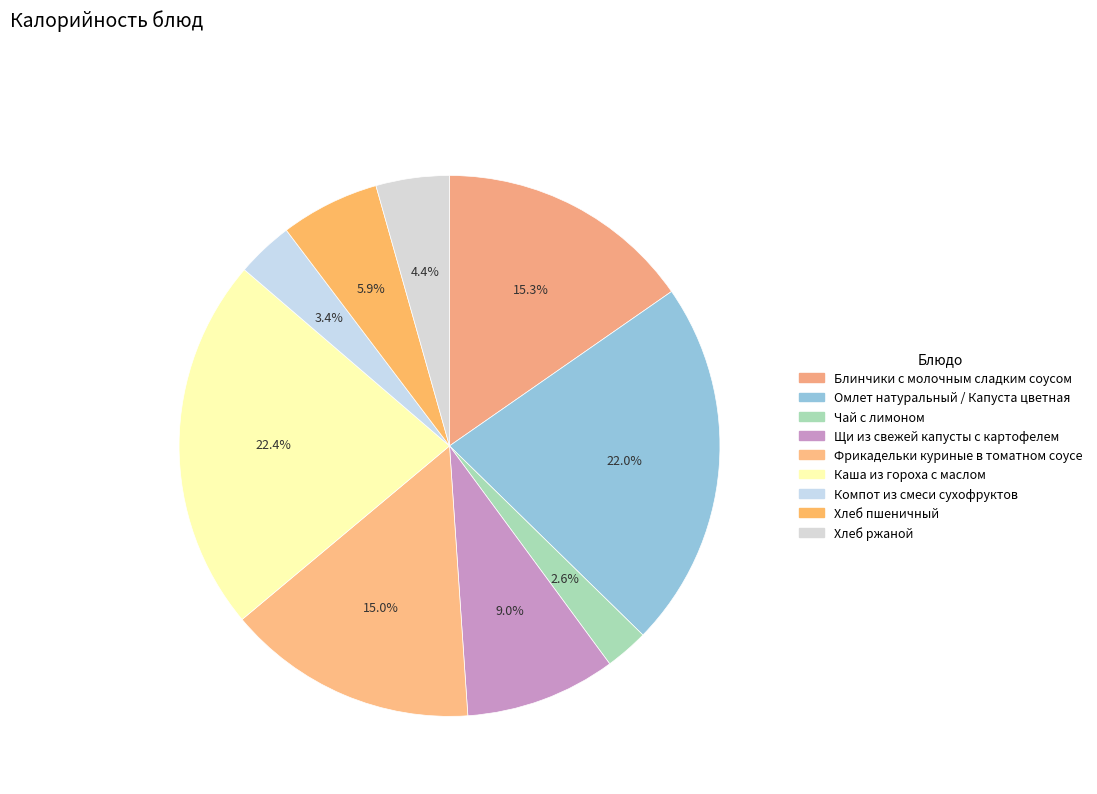

To the nearest percent, what is the average slice percentage?

11%